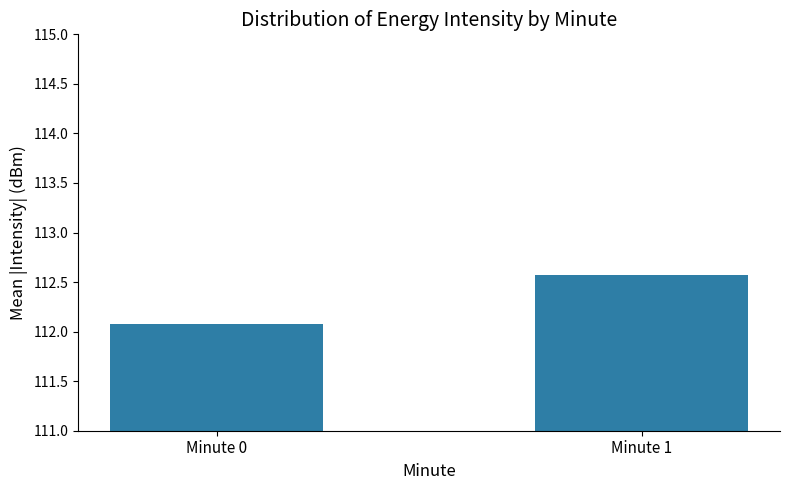

Where is the data nearest to the value 112?

Minute 0